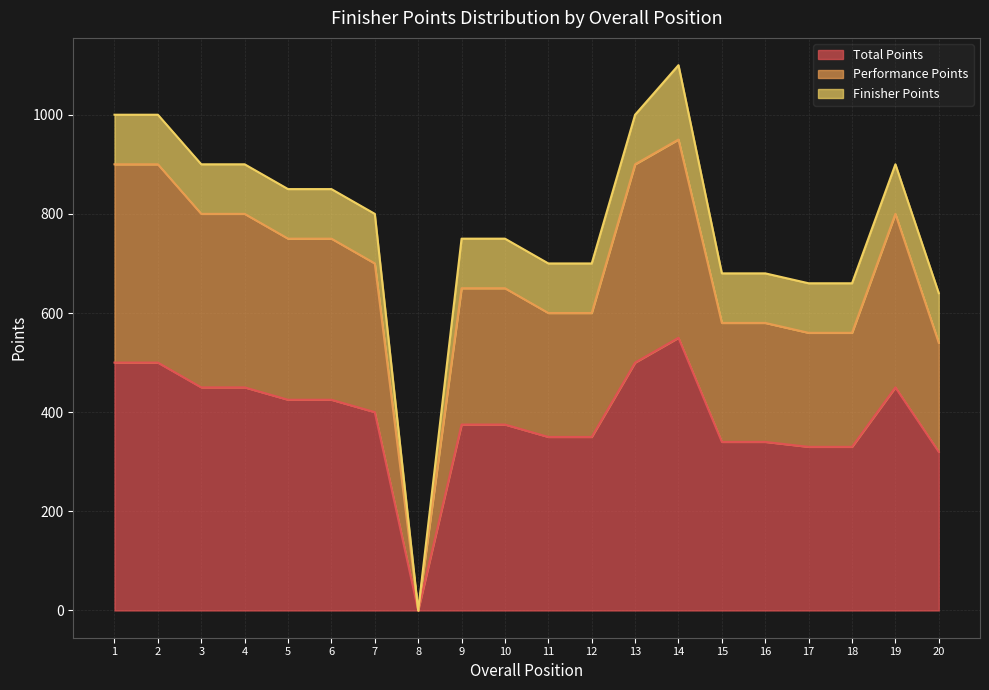

The value of Total Points at 16 is 592. True or false?

False